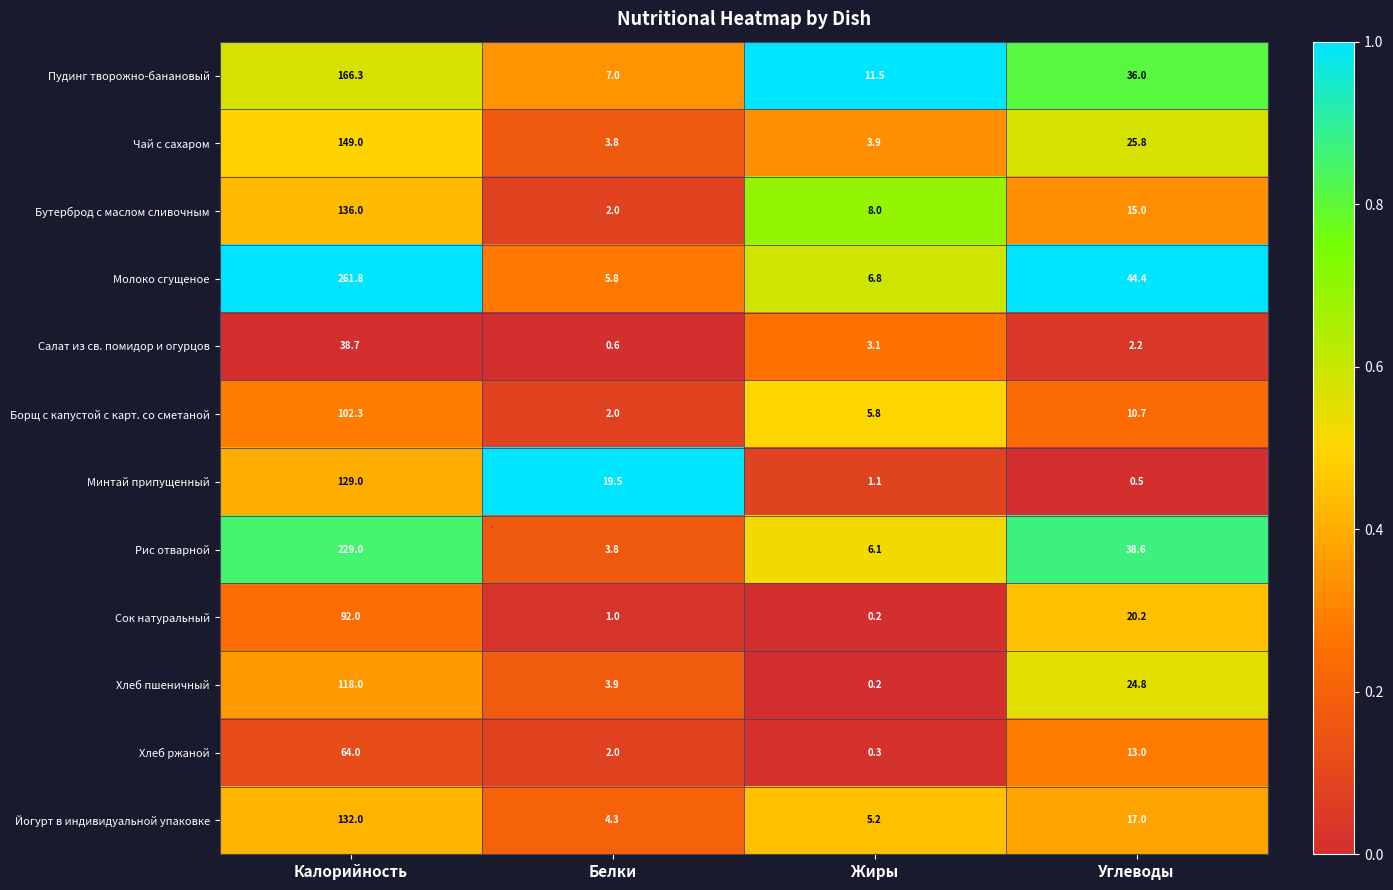

What is the difference between the Сок натуральный values at Жиры and Углеводы?

20.0